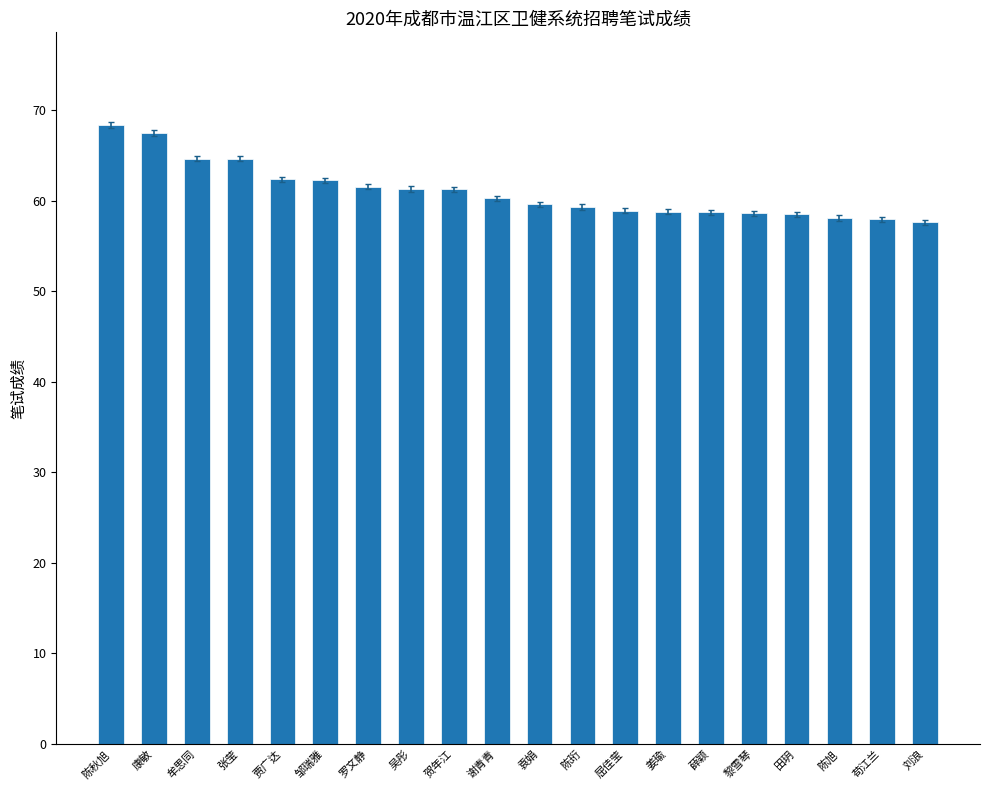

The chart shows a value of 15.7 at 苟江兰. True or false?

False